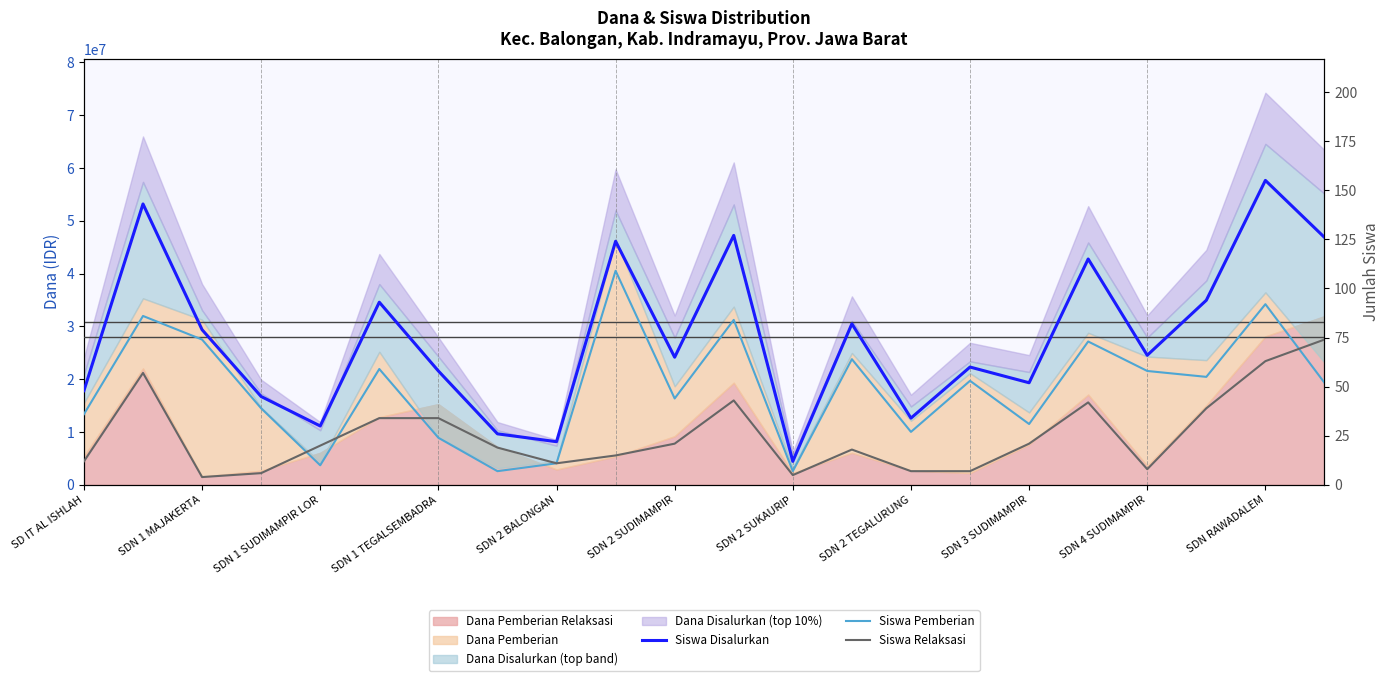

Between SDN 1 TEGALSEMBADRA and SDN 2 BALONGAN, which is larger?

SDN 1 TEGALSEMBADRA